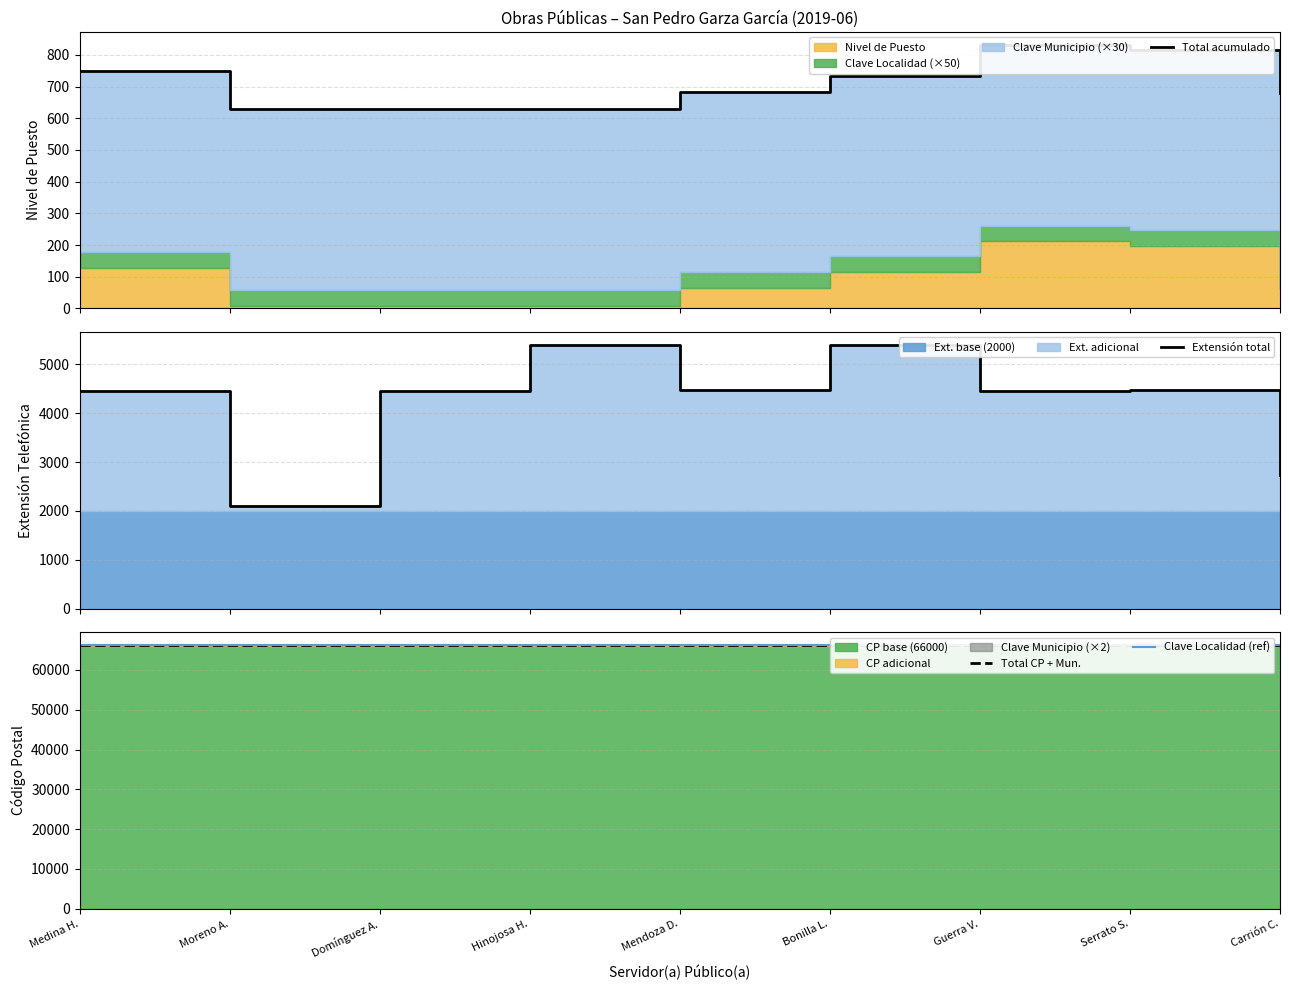

What is the average value of the Clave Localidad (ref) series?

66156.7